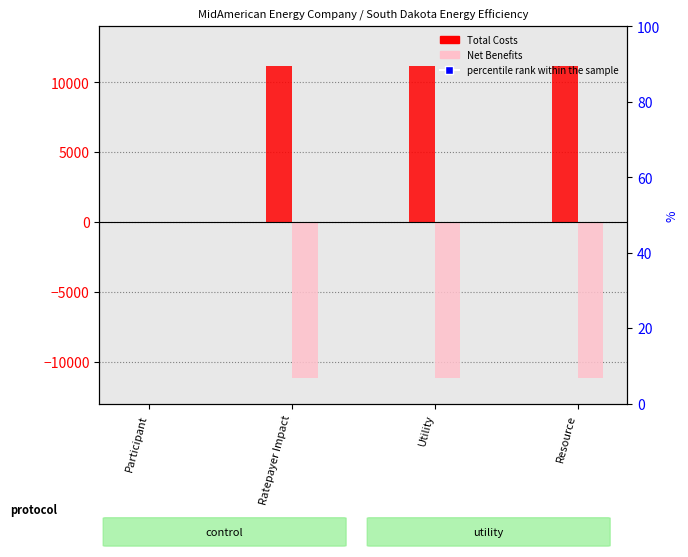

Which series has the largest total across all categories?

Total Costs